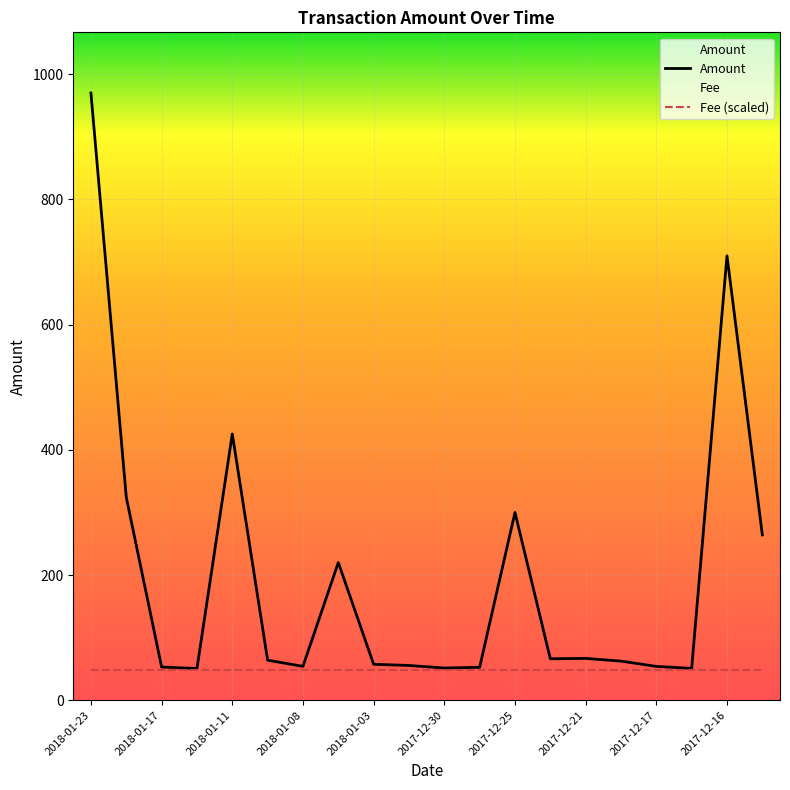

At which category does the data reach its first local valley?

2018-01-14